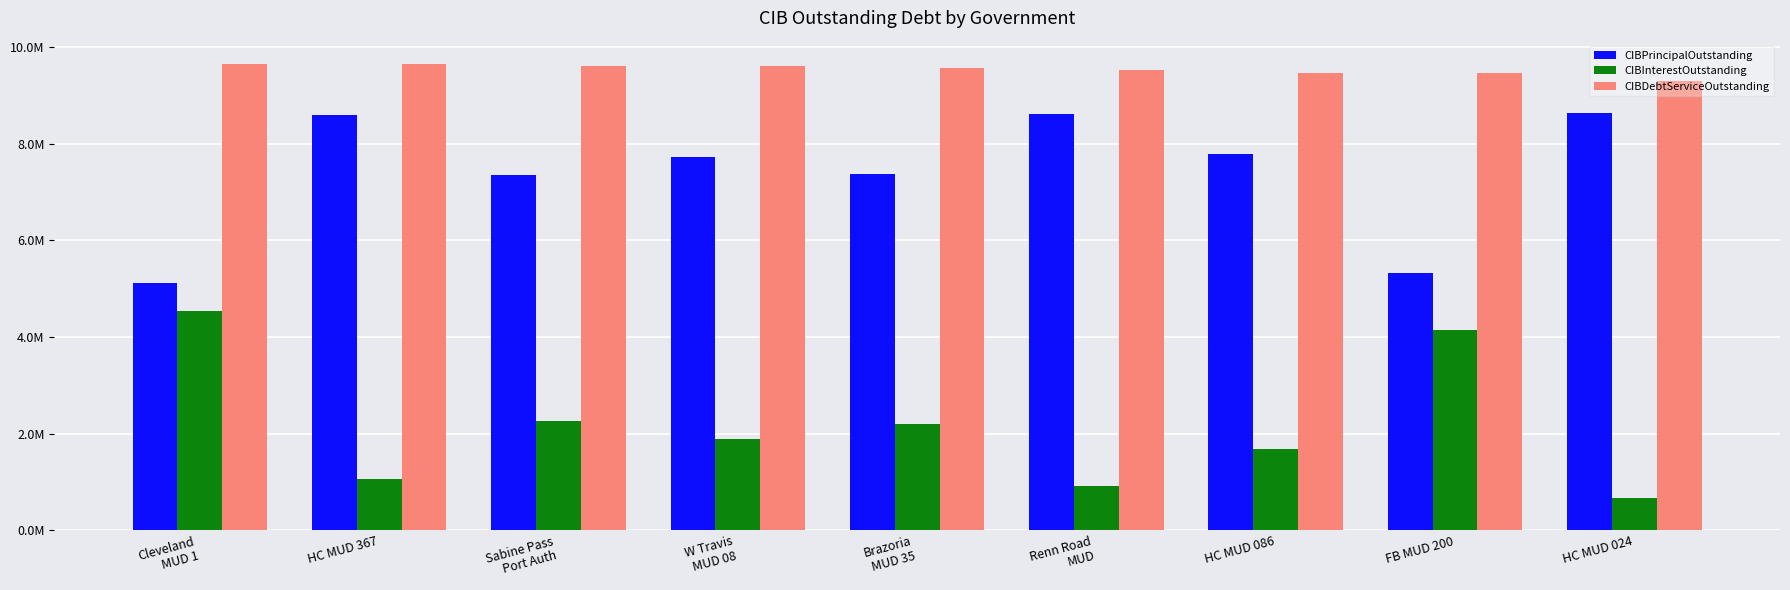

What are all the series names shown in the legend?

CIBPrincipalOutstanding, CIBInterestOutstanding, CIBDebtServiceOutstanding